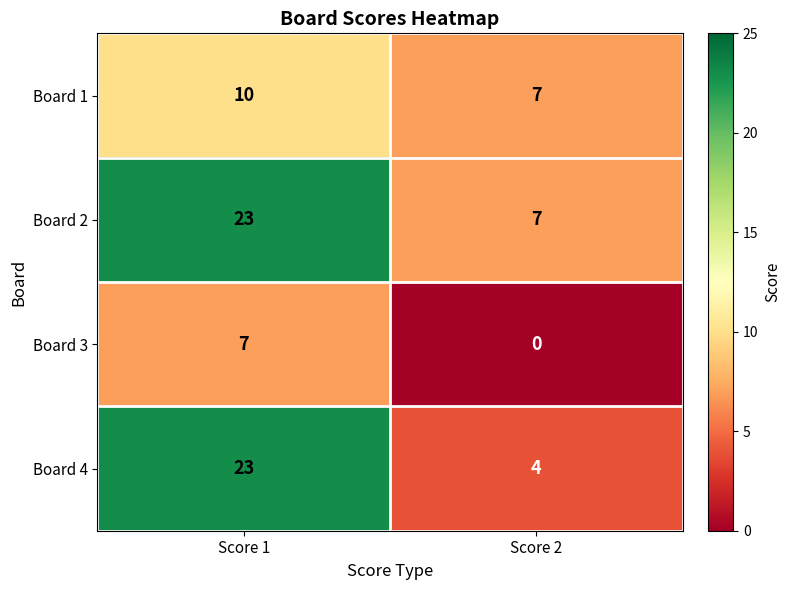

At which category is the sum across all series the highest?

Score 1